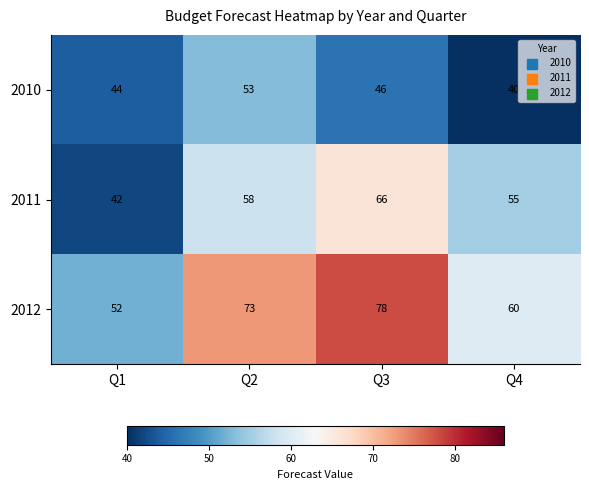

Count the 2010 values in the range 44 to 53.

3